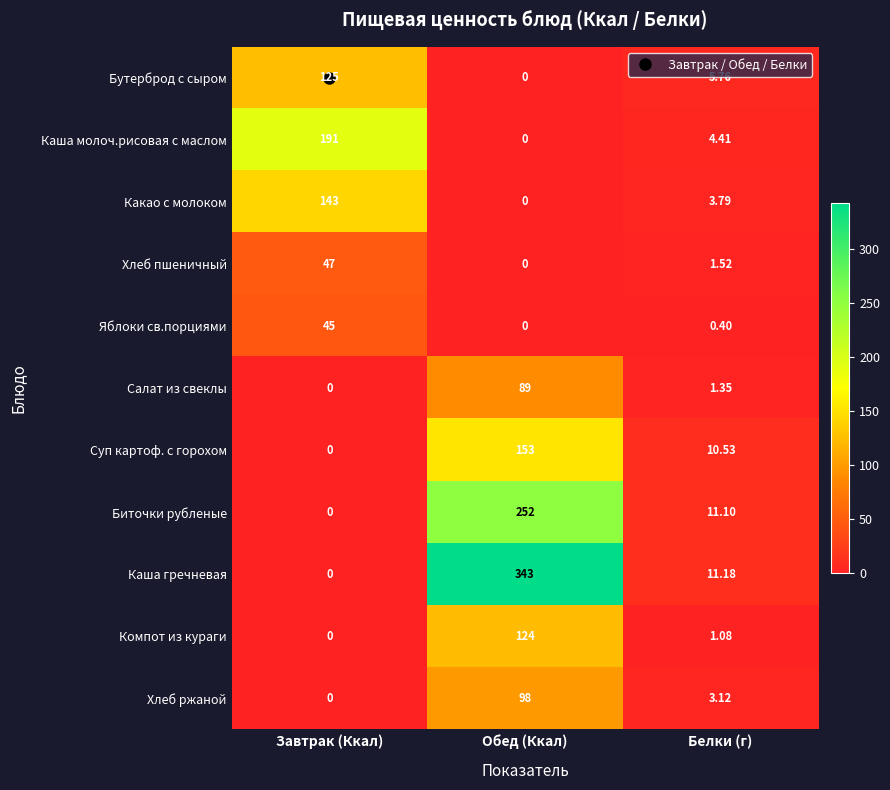

At how many categories does at least one series exceed 118?

2